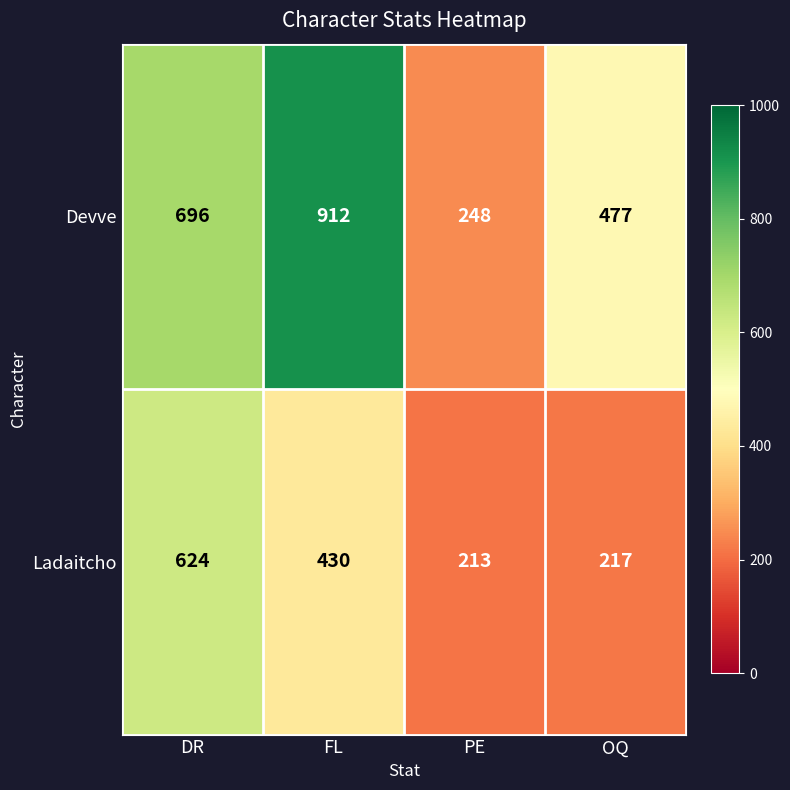

At which category is the sum across all series the highest?

FL